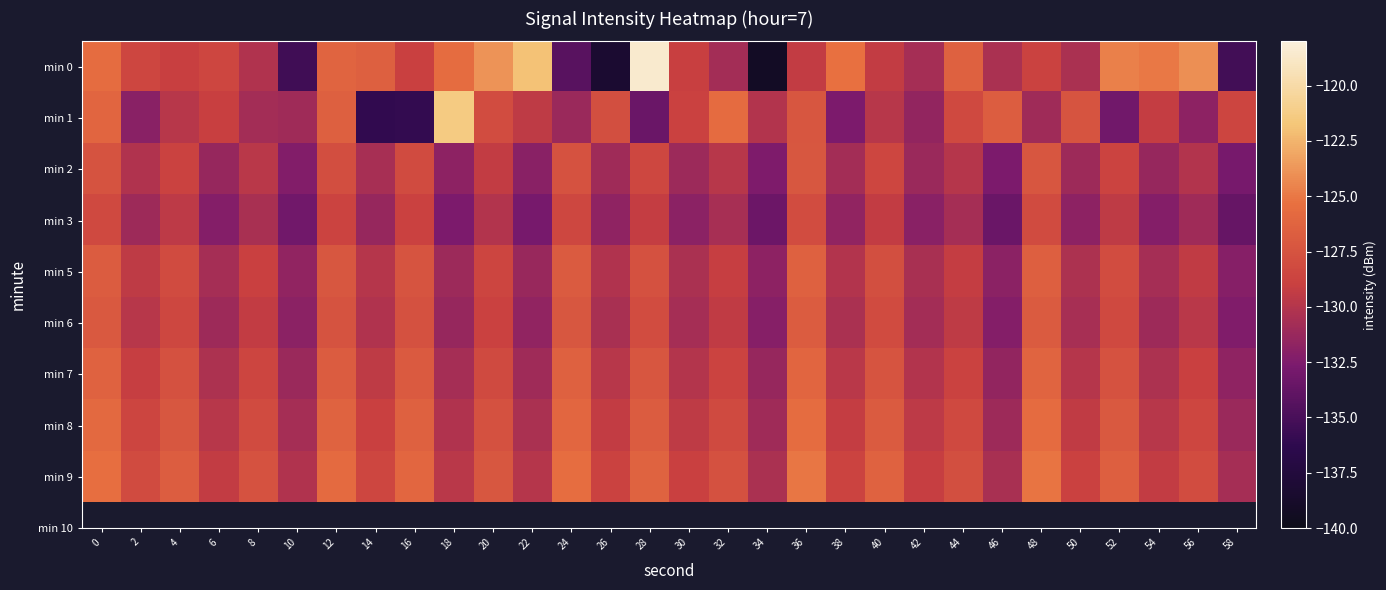

Which series has the largest total across all categories?

min 9